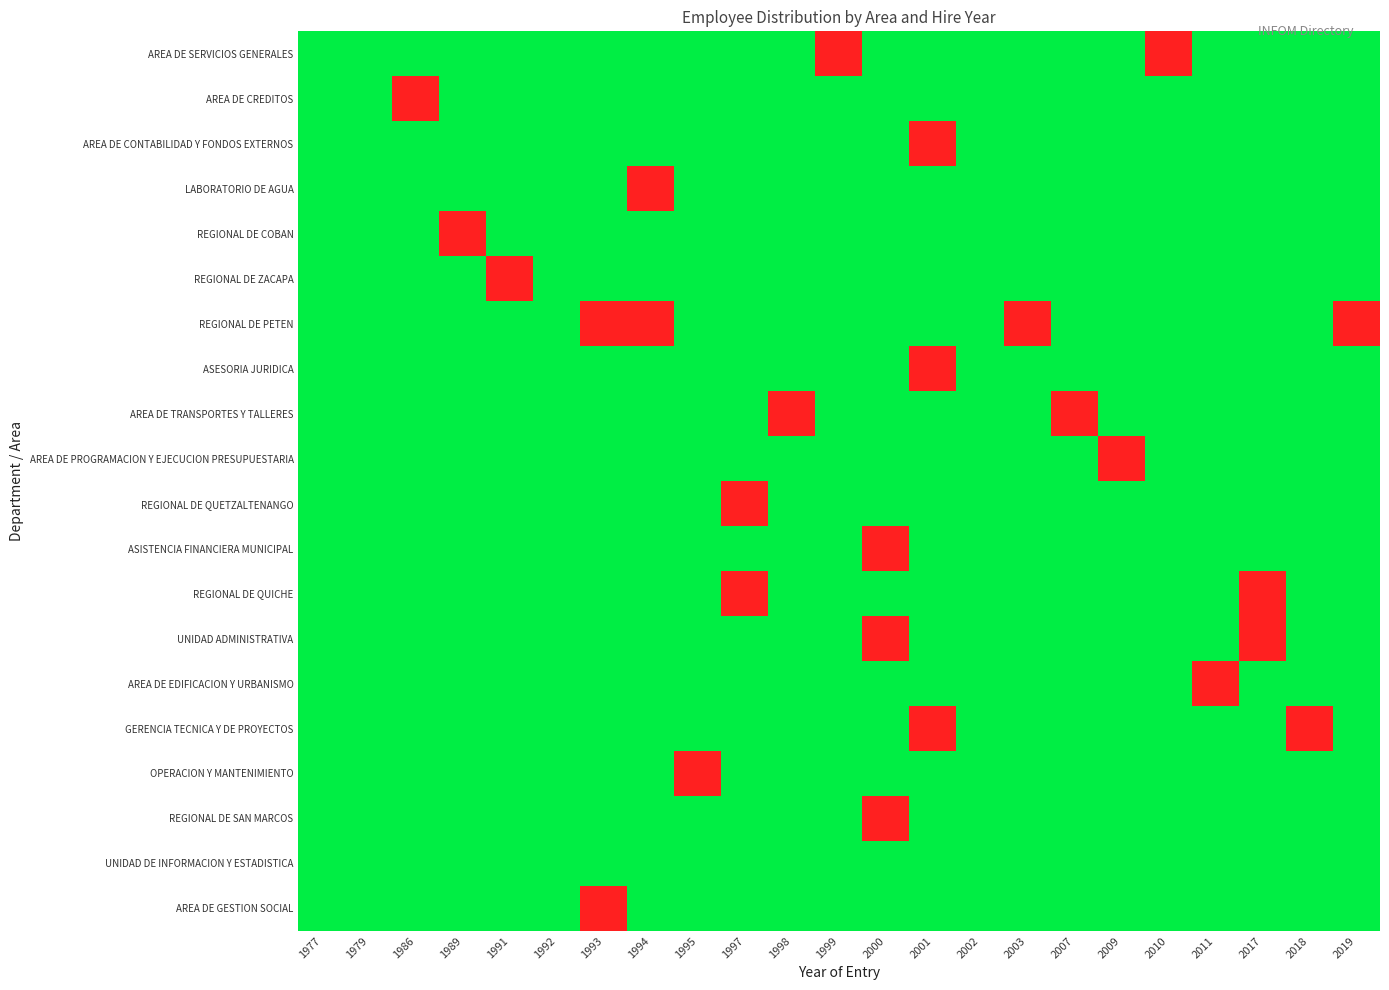

Which series changed the most between 1992 and 2011?

AREA DE EDIFICACION Y URBANISMO